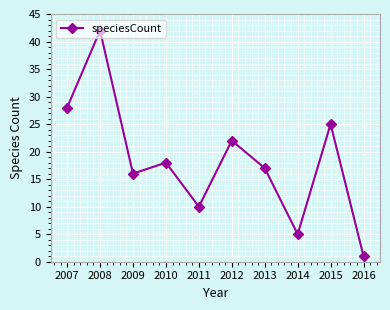

What is the approximate value at 2007, to the nearest 5?

30